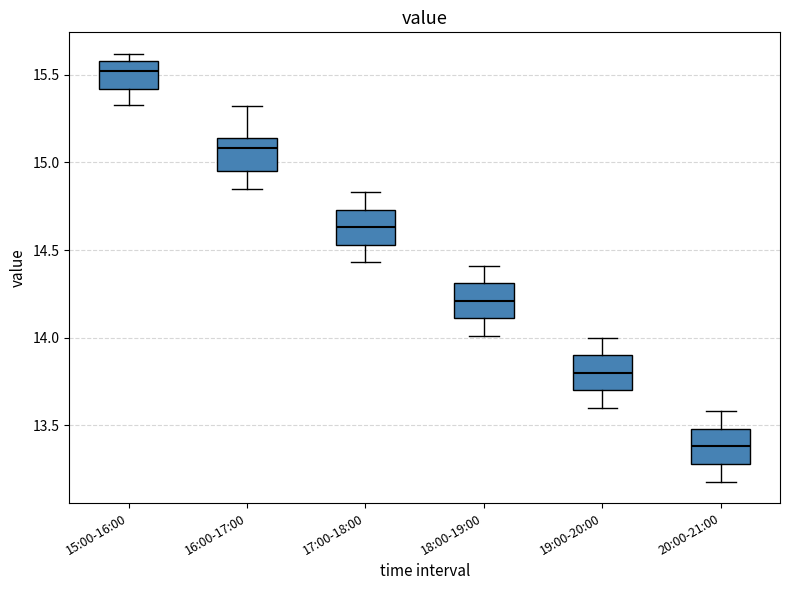

Reading left to right, read every box against the y-axis: the position of its median line, the range the box covers, and the ends of its whiskers. The values are not printed on the chart, so give them approximately, as read against the axis.

15:00-16:00: median 15.50, box 15.40 to 15.60, whiskers 15.35 to 15.60 (just above the box's upper edge)
16:00-17:00: median 15.10, box 14.95 to 15.15, whiskers 14.85 to 15.30
17:00-18:00: median 14.65, box 14.55 to 14.75, whiskers 14.45 to 14.85
18:00-19:00: median 14.20, box 14.10 to 14.30, whiskers 14.00 to 14.40
19:00-20:00: median 13.80, box 13.70 to 13.90, whiskers 13.60 to 14.00
20:00-21:00: median 13.40, box 13.30 to 13.50, whiskers 13.20 to 13.60